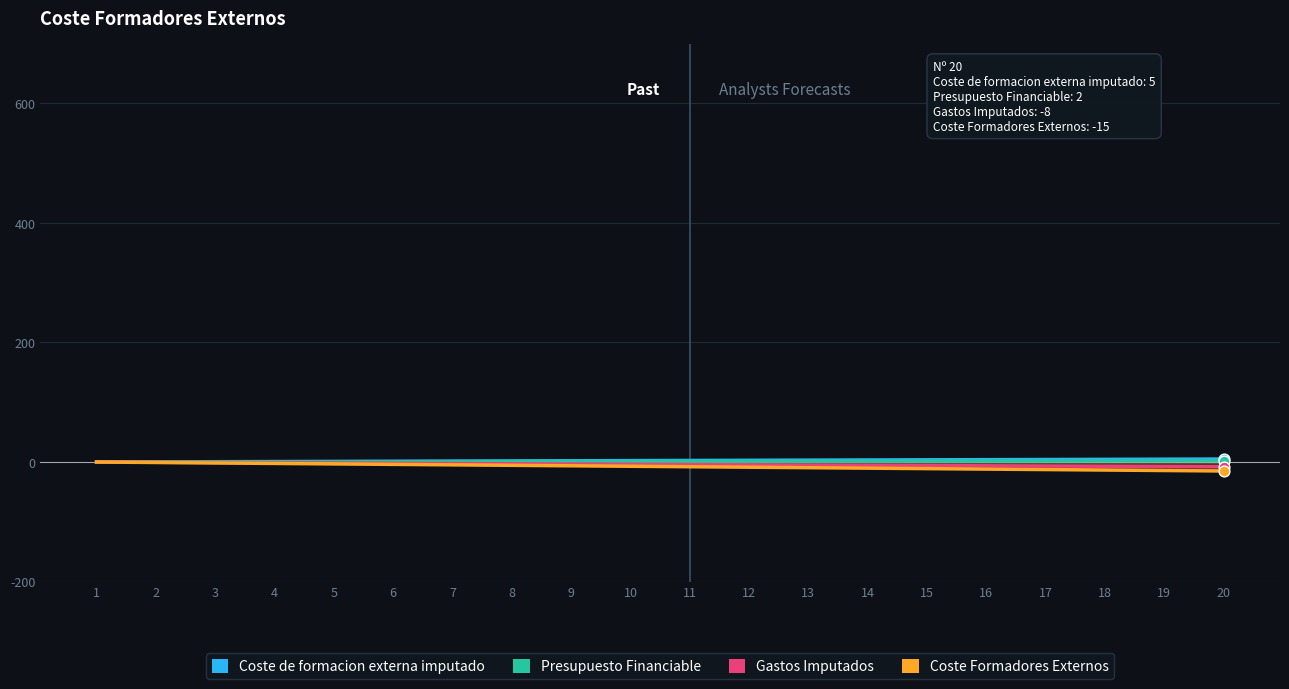

Which series reaches the maximum Y coordinate?

Coste de formacion externa imputado